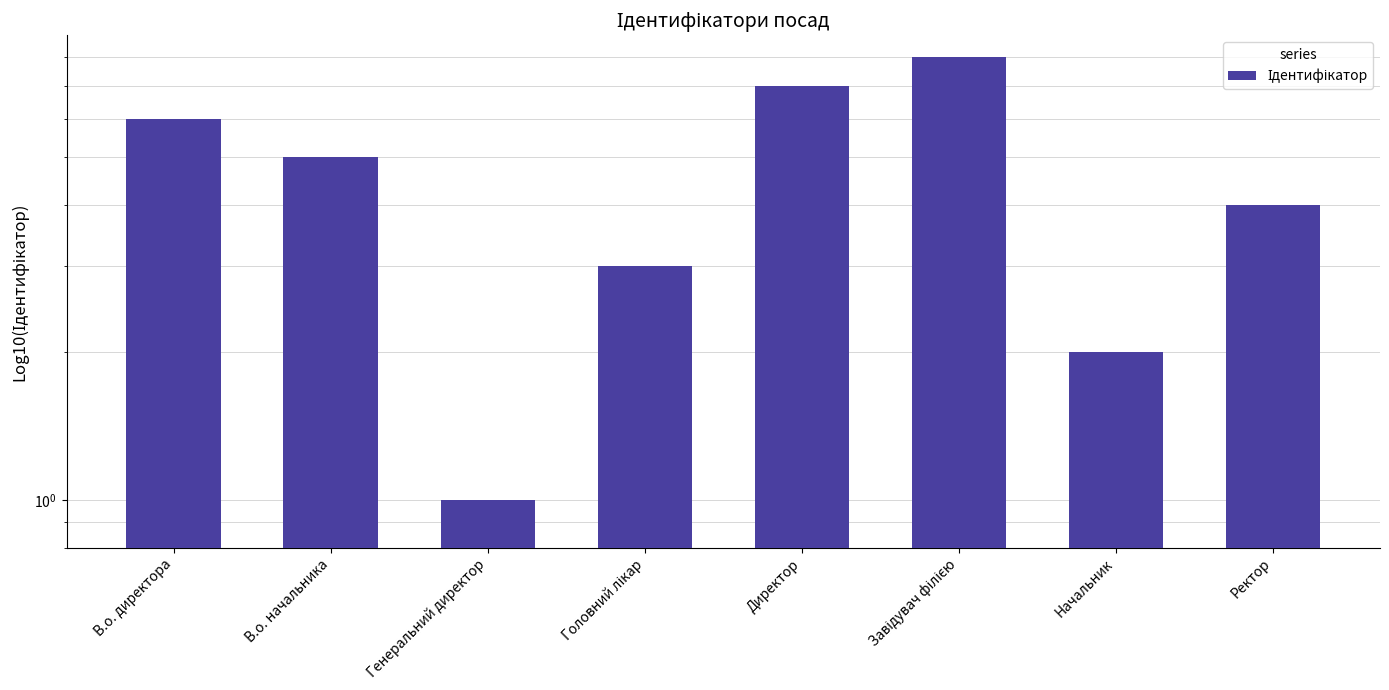

What is the change in value from Директор to Начальник?

-5